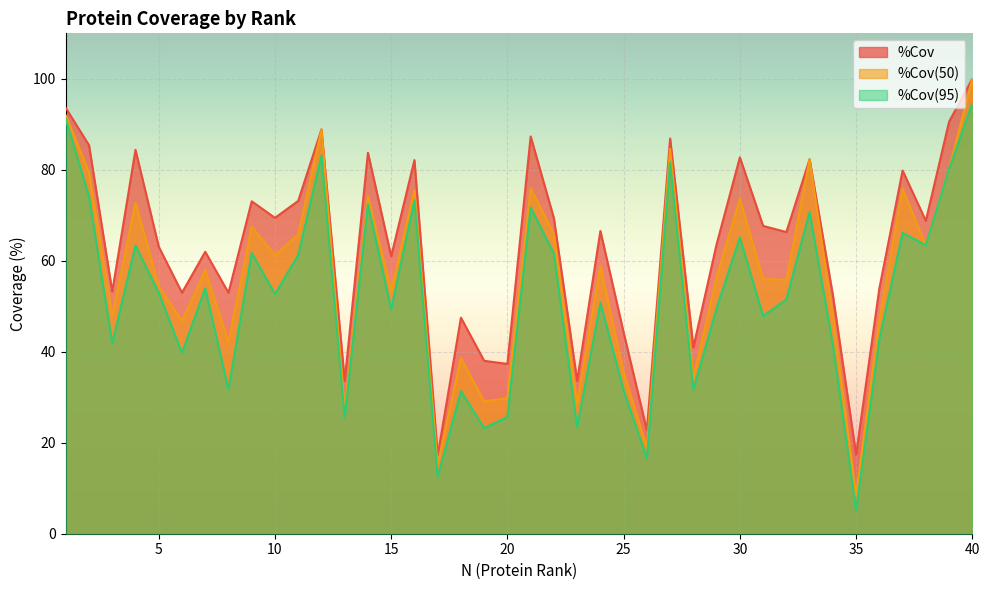

How many values in the %Cov(50) series exceed 57?

20